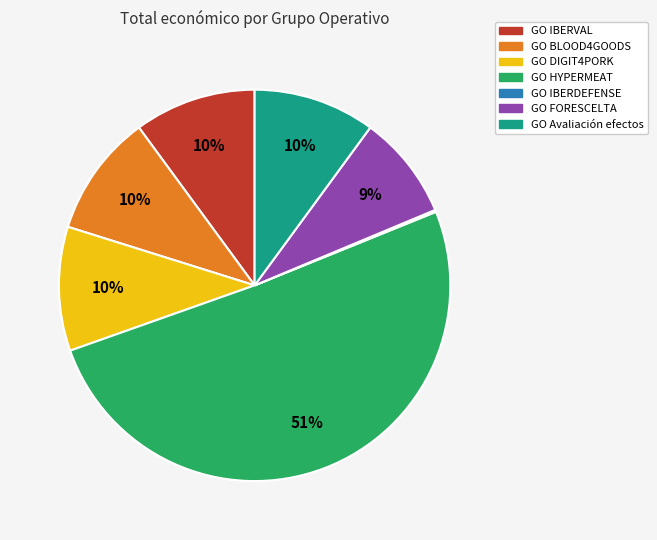

What percentage is the GO FORESCELTA slice, to the nearest percent?

9%